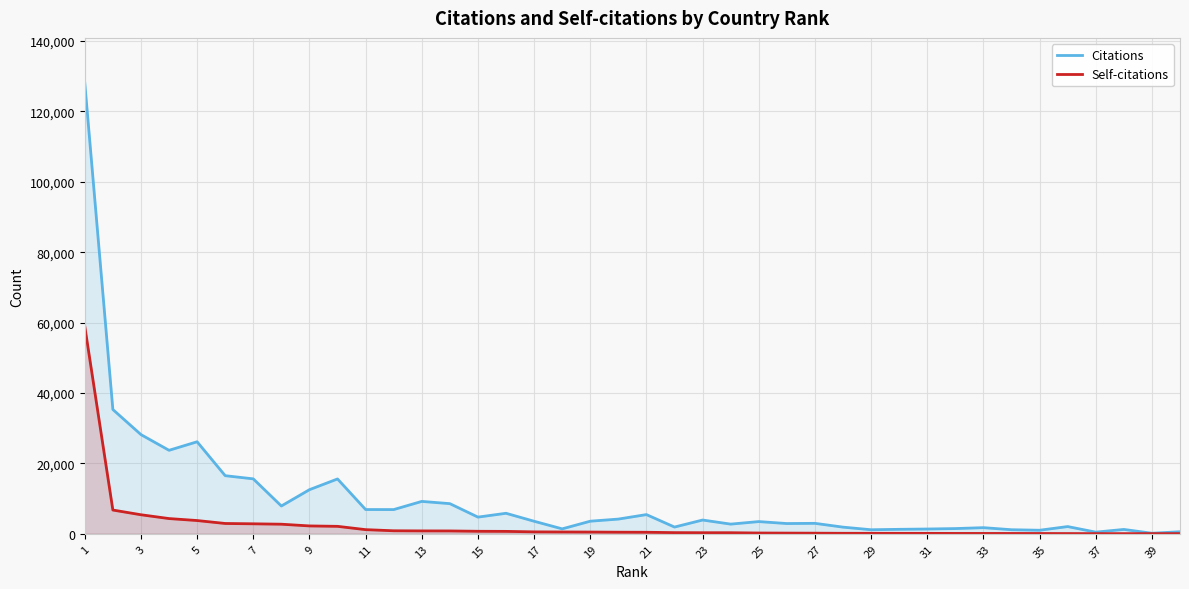

Rank the series at 11 from highest to lowest value.

Citations, Self-citations